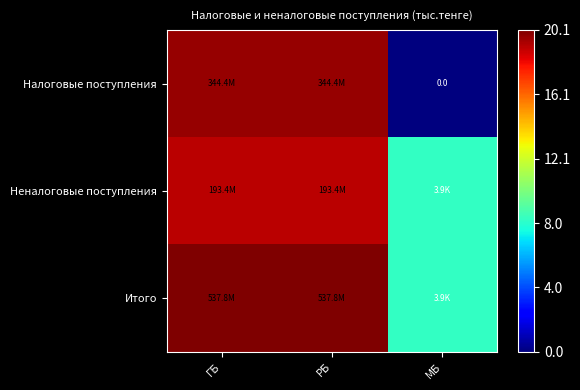

At how many categories does at least one series exceed 11?

2